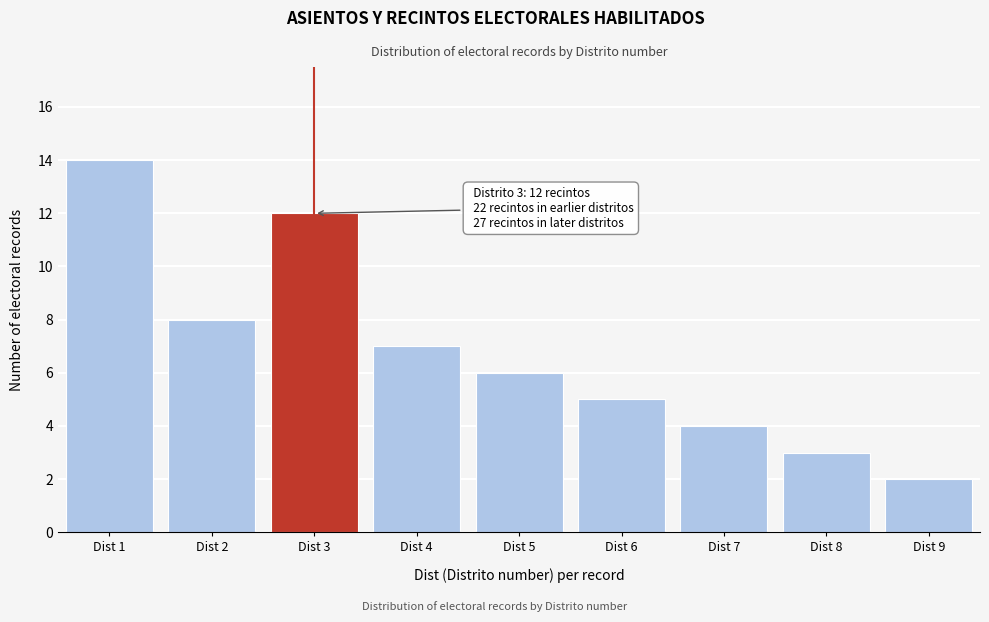

Reading right to left, transcribe all the data shown in this chart.

Dist 9=2	Dist 8=3	Dist 7=4	Dist 6=5	Dist 5=6	Dist 4=7	Dist 3=12	Dist 2=8	Dist 1=14